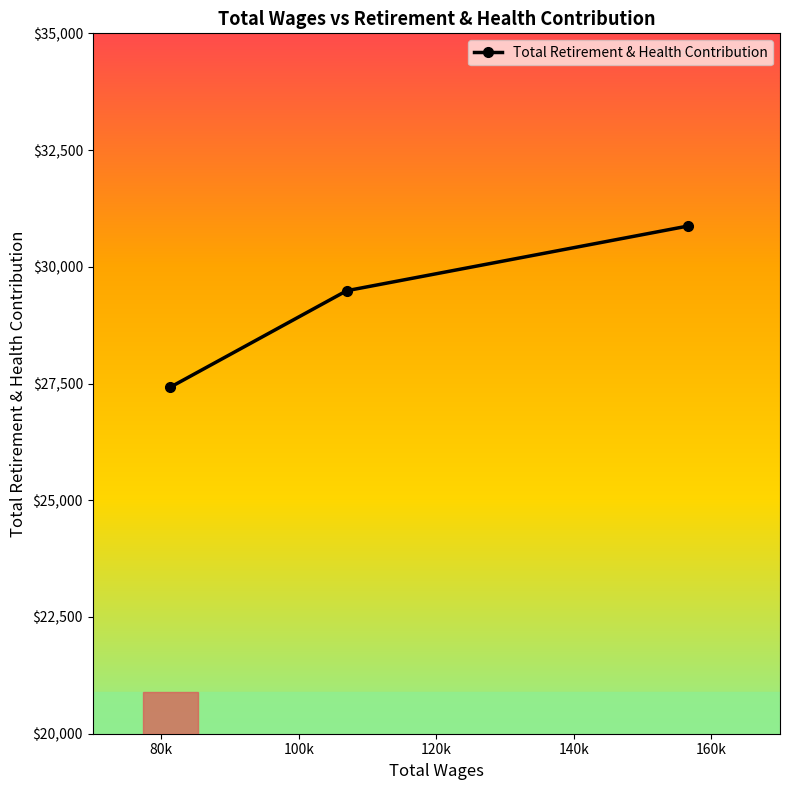

What is the minimum value shown in the chart?

27422